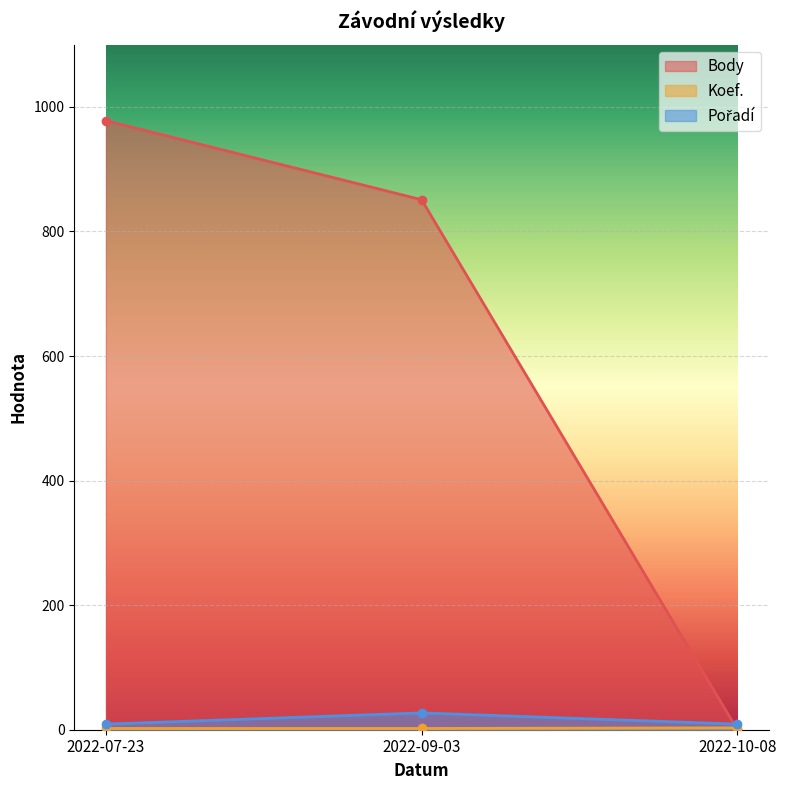

Reading left to right, transcribe all the data shown in this chart.

Body: 978	851	0
Koef.: 2	2	3
Pořadí: 9	27	9